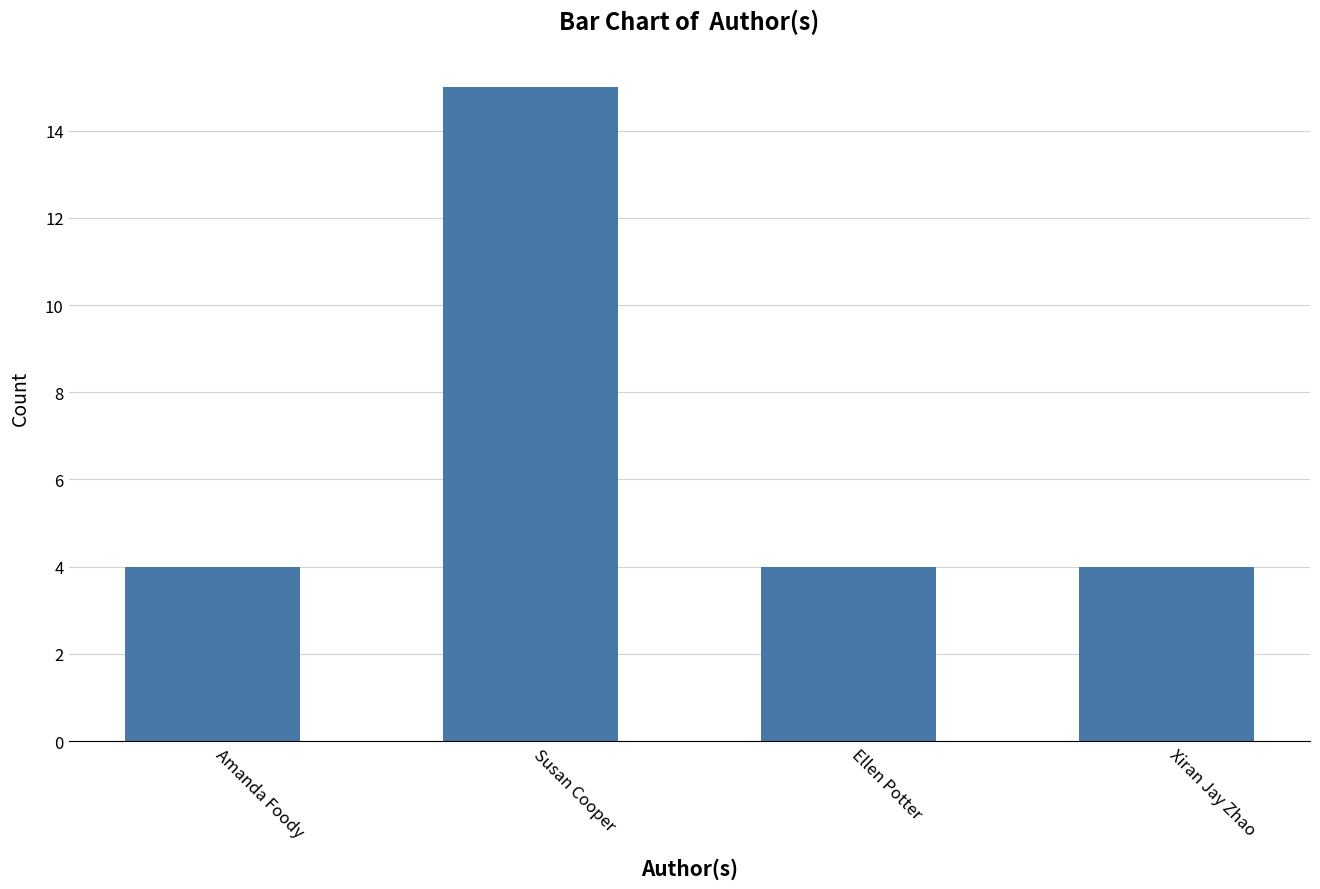

The chart shows a value of 6 at Ellen Potter. True or false?

False